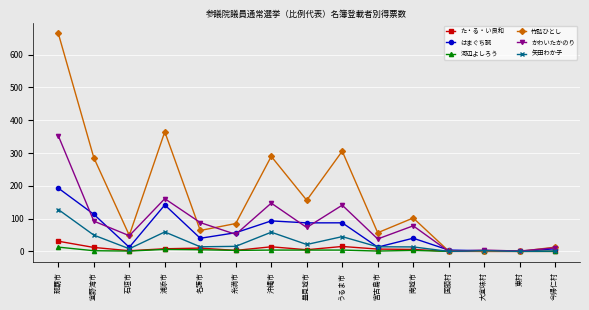

What is the label of the 5th point from the right?

南城市